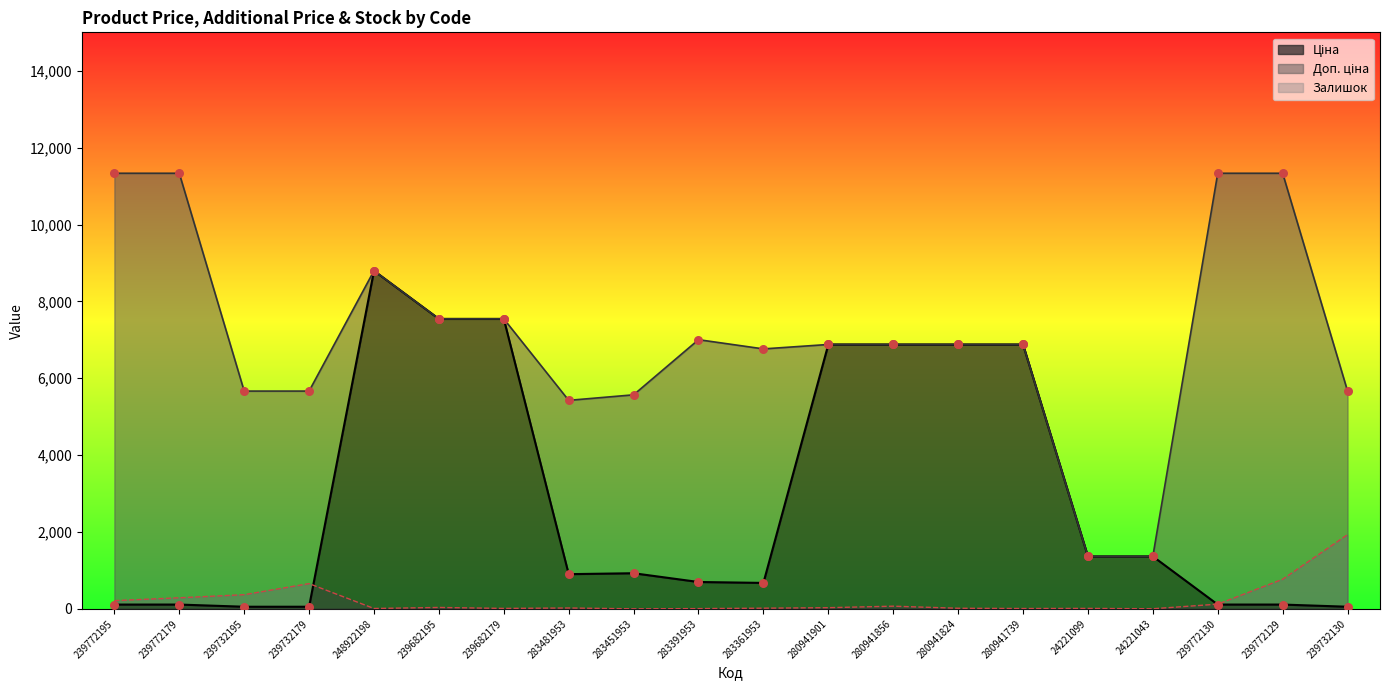

What is the total value across all series at 239772129?

12219.3